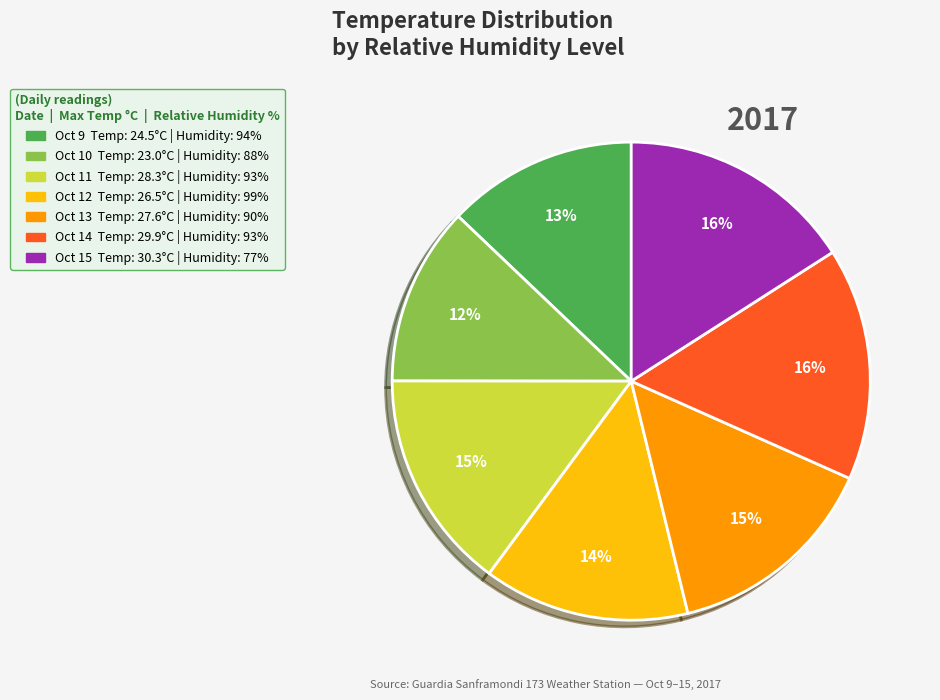

To the nearest percent, what is the difference between the largest and smallest slice percentages?

4%